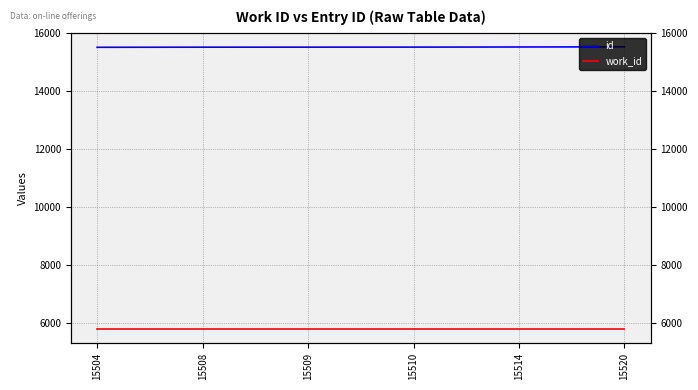

True or false: id and work_id cross at least once.

False